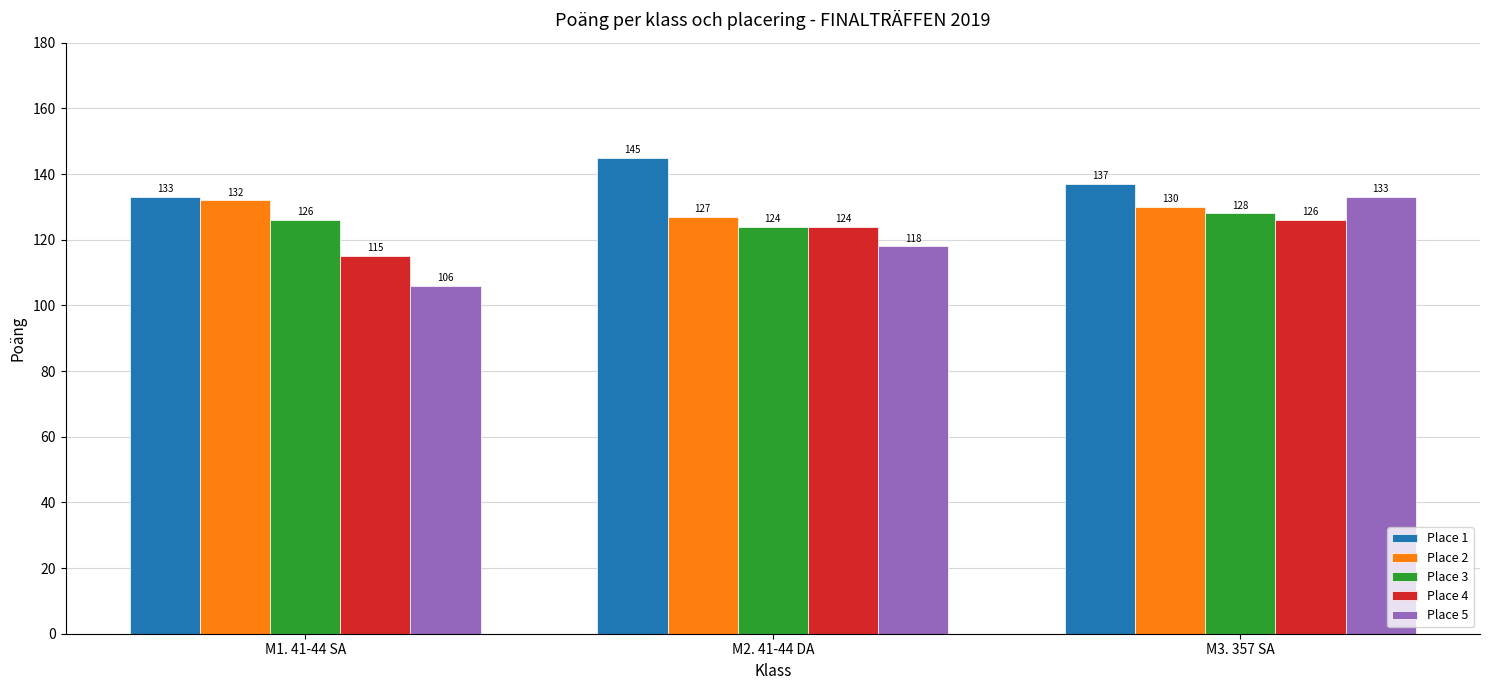

What value does the Place 2 series have at M1. 41-44 SA?

132